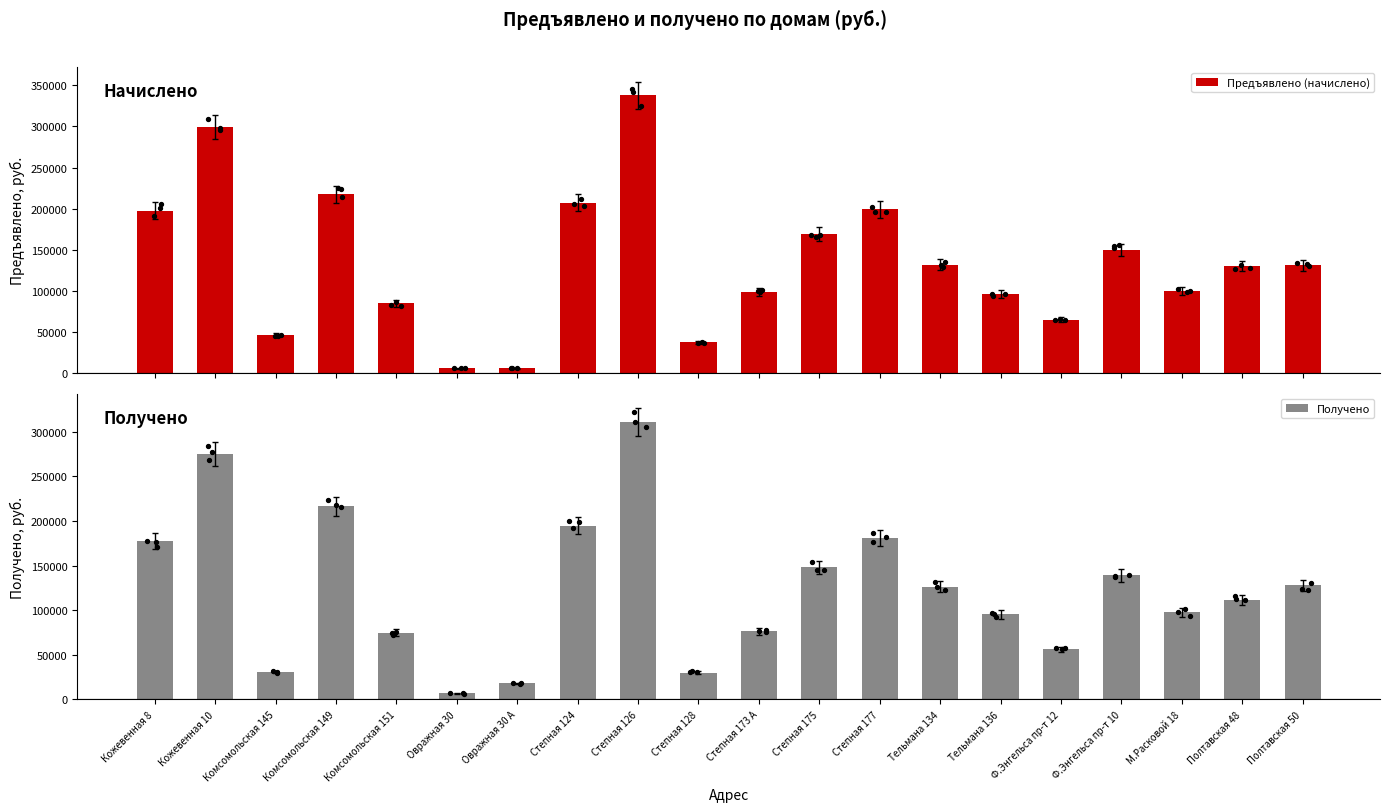

What is the total value across all series at Овражная 30 А?

23292